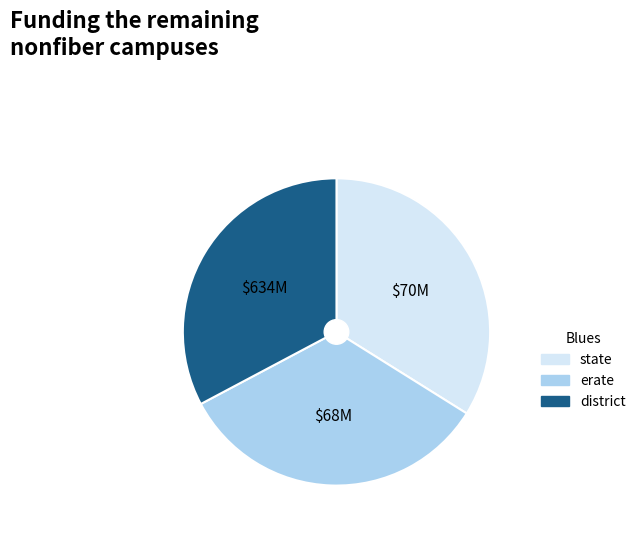

What is the ratio of the value at erate to the value at district?

1.0